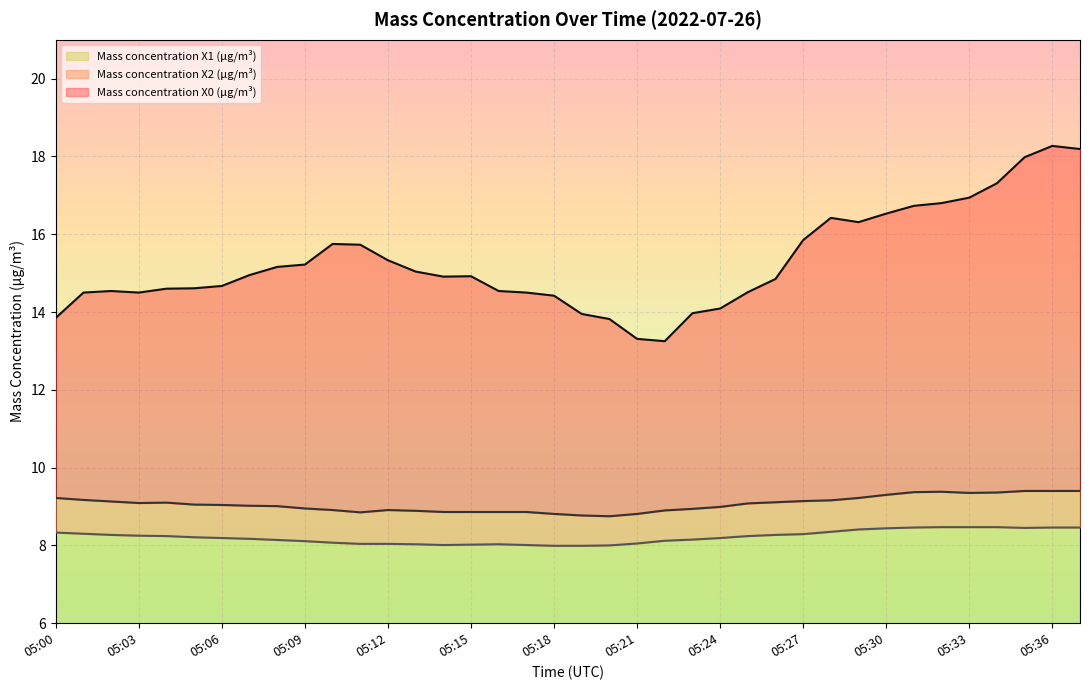

What is the average value of the Mass concentration X0 (μg/m³) series?

15.3